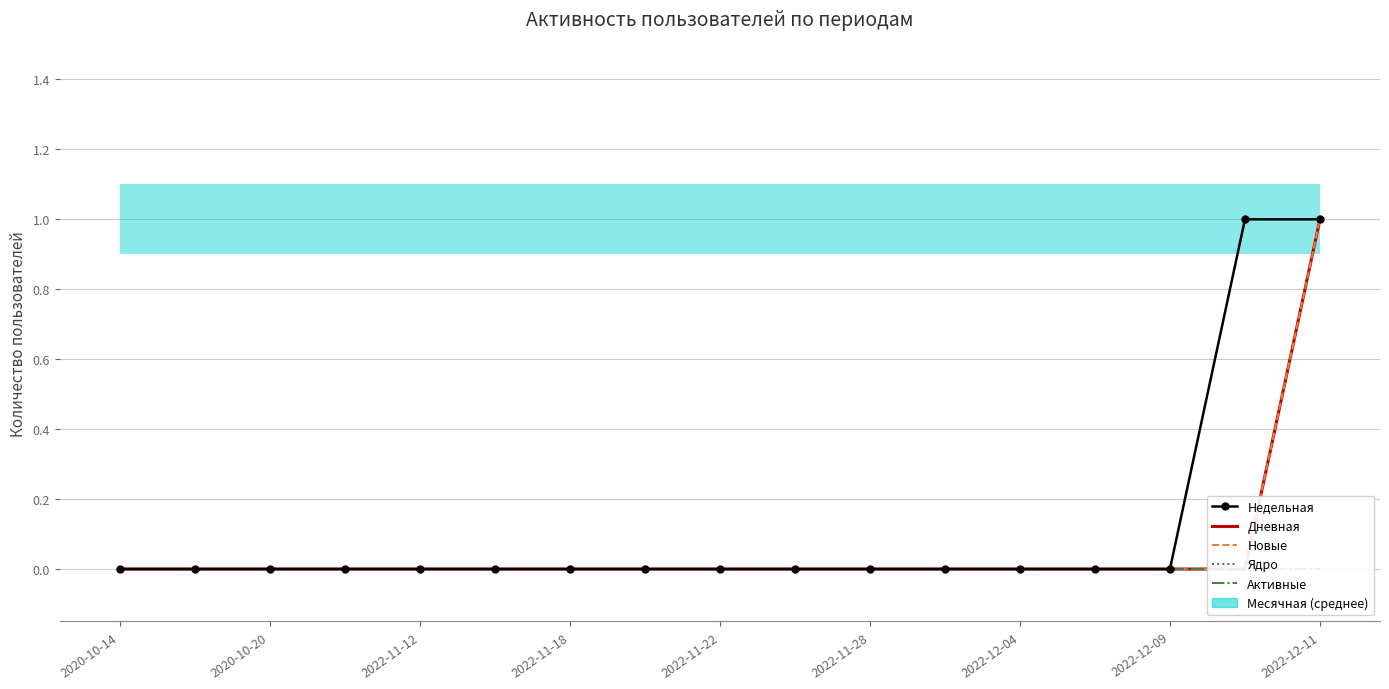

Which category has the lowest value in the Дневная series?

2020-10-14